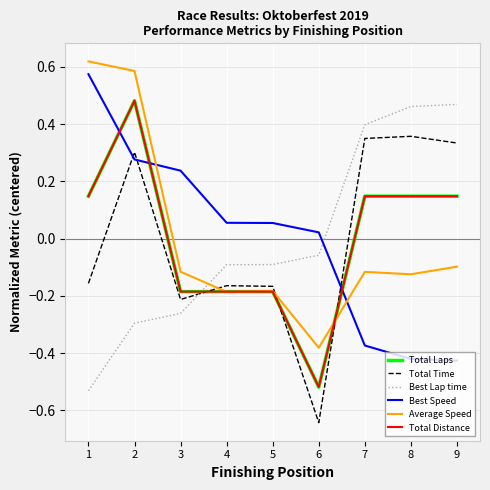

What is the difference between the maximum and minimum values in the Total Time series?

1.0